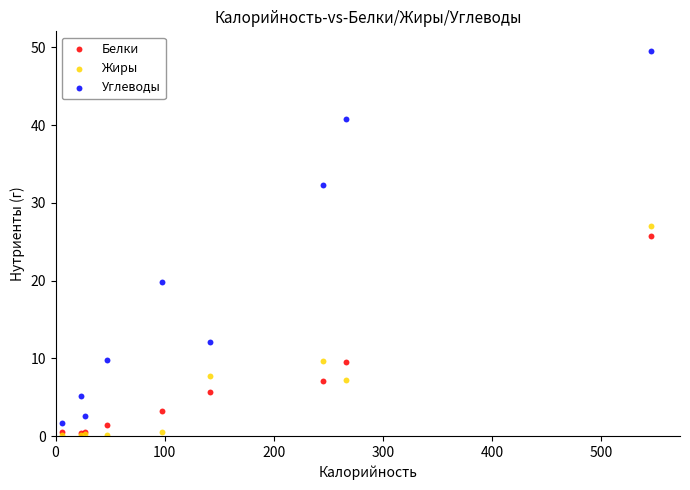

In the Углеводы series, what Y value is closest to 25?

19.8